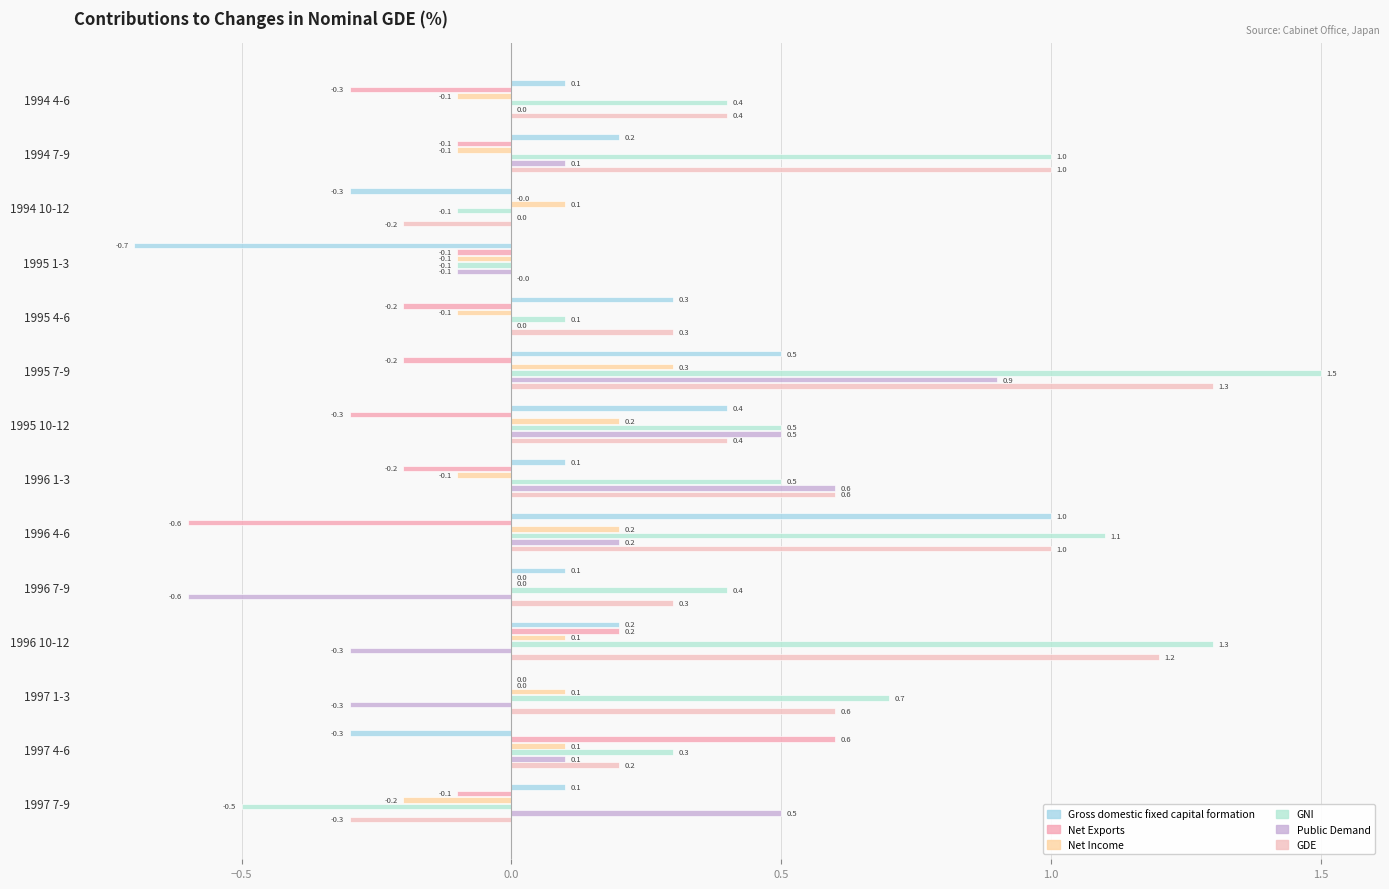

List the series in order of their peak value, lowest first.

Net Income, Net Exports, Public Demand, Gross domestic fixed capital formation, GDE, GNI